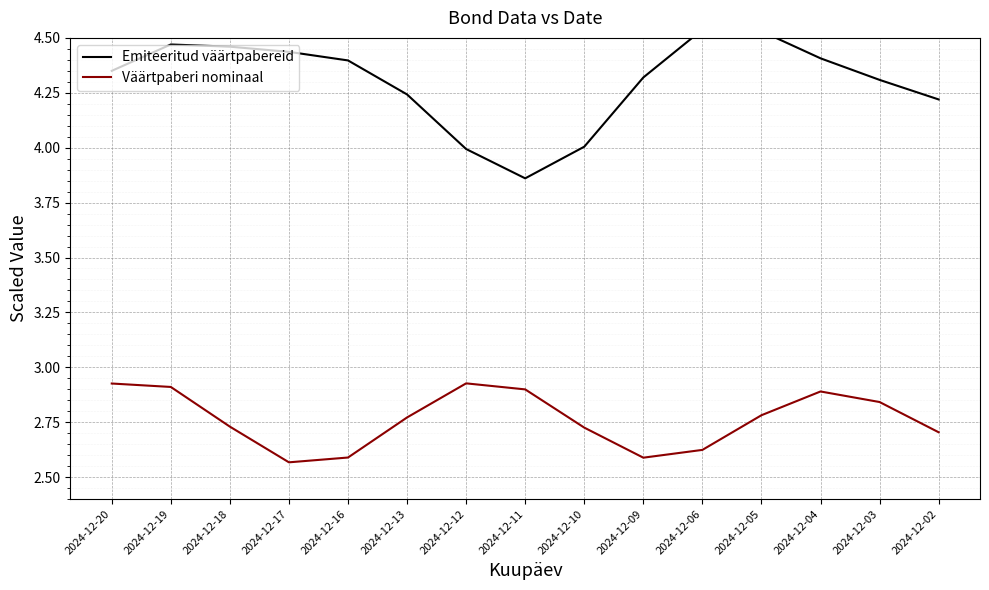

How many data points in Emiteeritud väärtpabereid are less than 4?

2